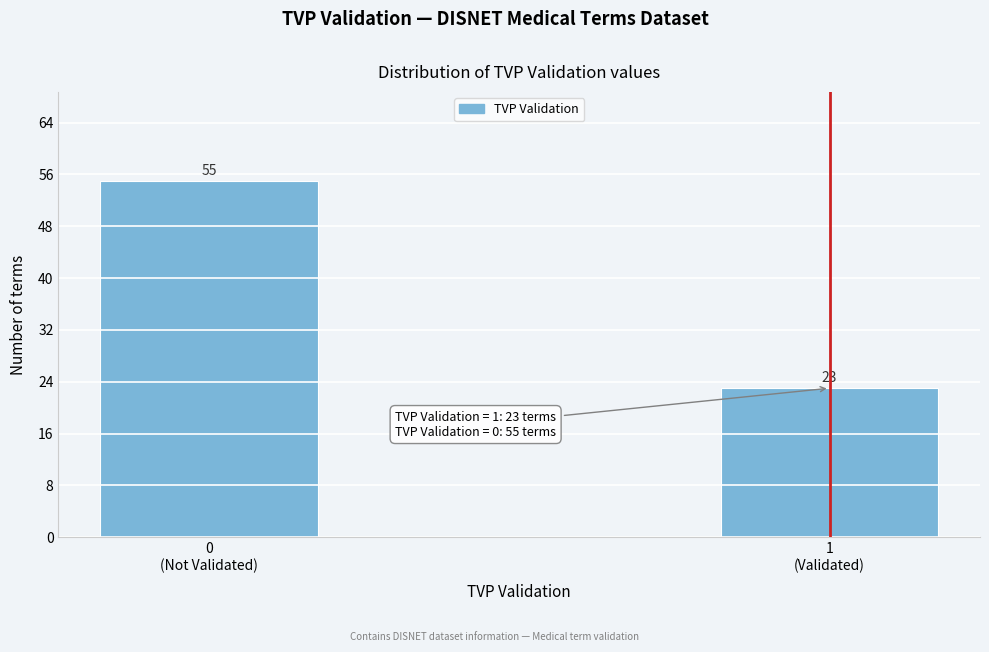

Reading left to right, list all the values displayed in this chart.

55	23